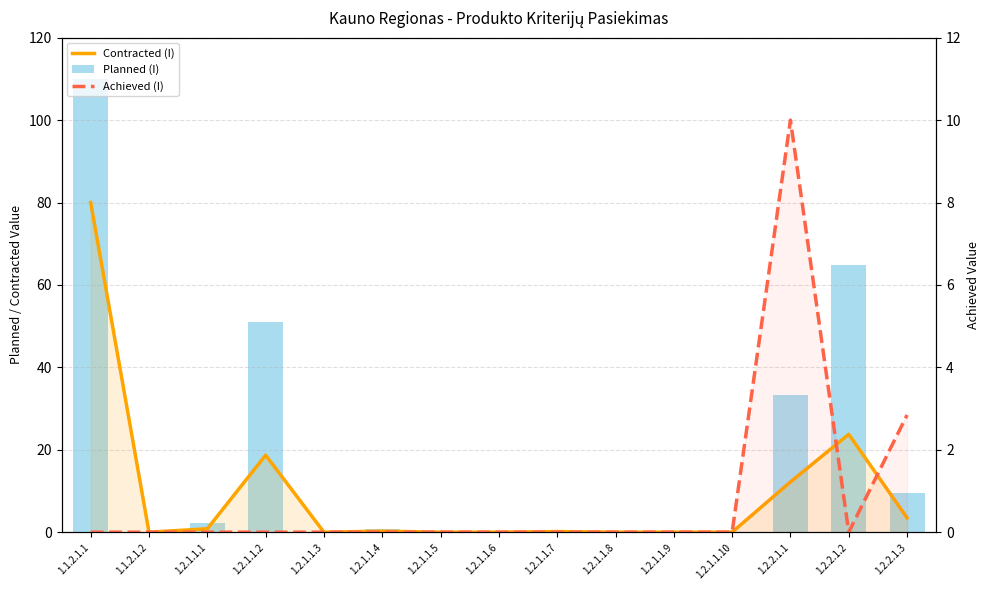

What are all the series names shown in the legend?

Contracted (I), Planned (I), Achieved (I)